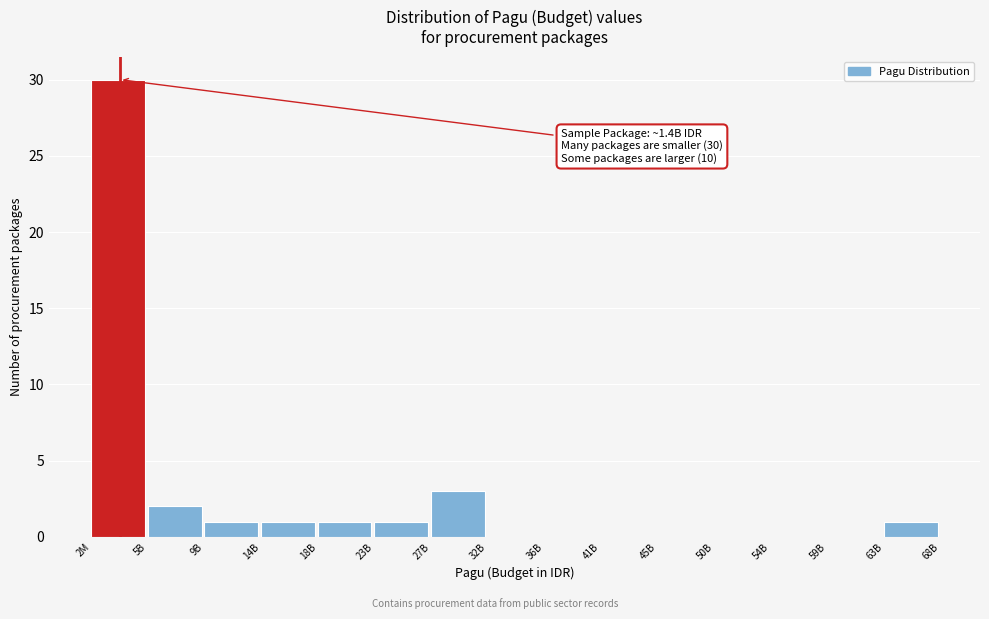

Reading right to left, what are all the values shown in this chart?

63B=1	59B=0	54B=0	50B=0	45B=0	41B=0	36B=0	32B=0	27B=3	23B=1	18B=1	14B=1	9B=1	5B=2	2M=30